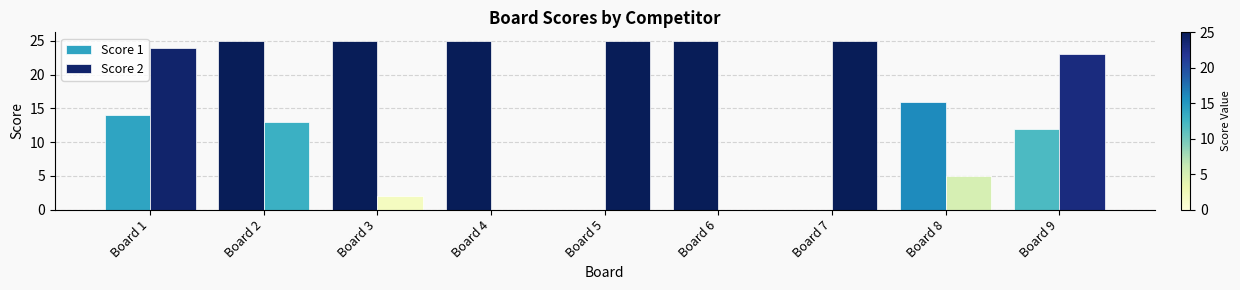

Reading right to left, list all the values displayed in this chart.

Score 1: Board 9=12	Board 8=16	Board 7=0	Board 6=25	Board 5=0	Board 4=25	Board 3=25	Board 2=25	Board 1=14
Score 2: Board 9=23	Board 8=5	Board 7=25	Board 6=0	Board 5=25	Board 4=0	Board 3=2	Board 2=13	Board 1=24